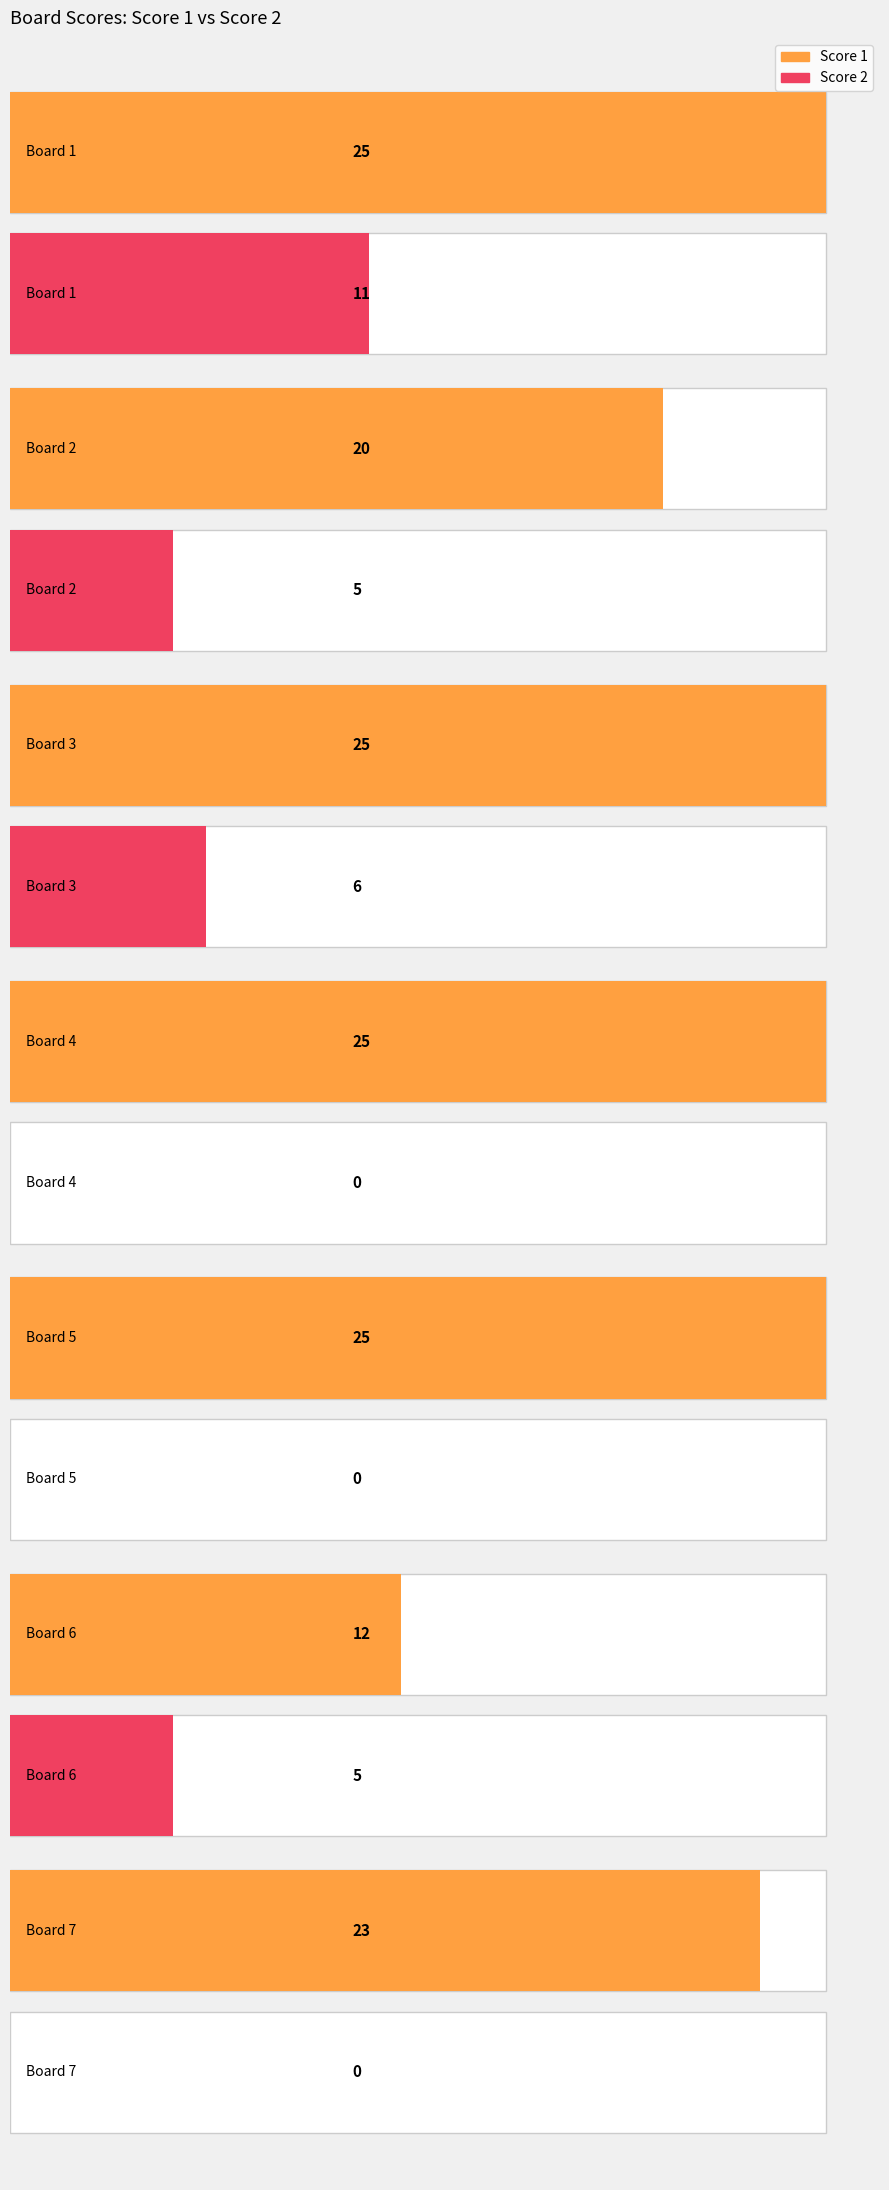

Count the Score 1 values in the range 20 to 25.

6